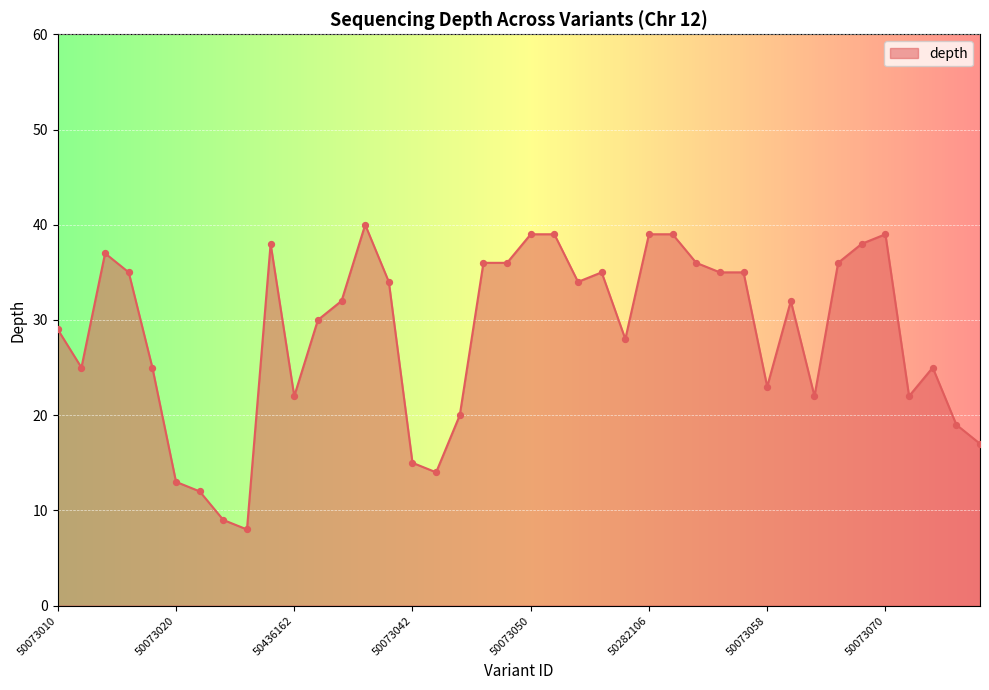

What is the difference between the maximum and minimum values?

32